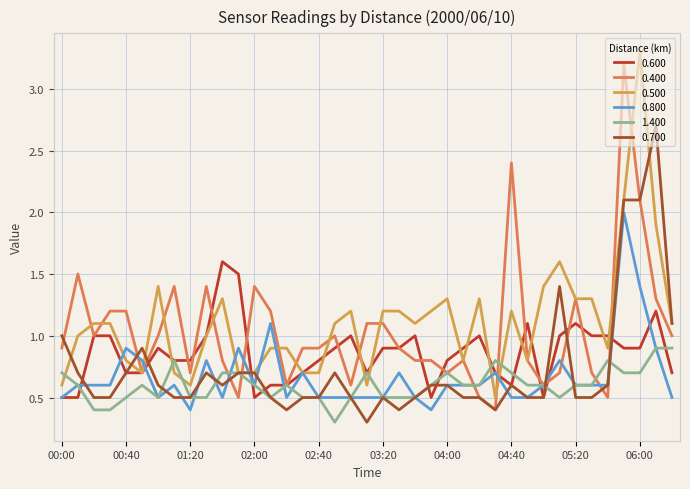

What is the maximum value for 1.400?

0.9